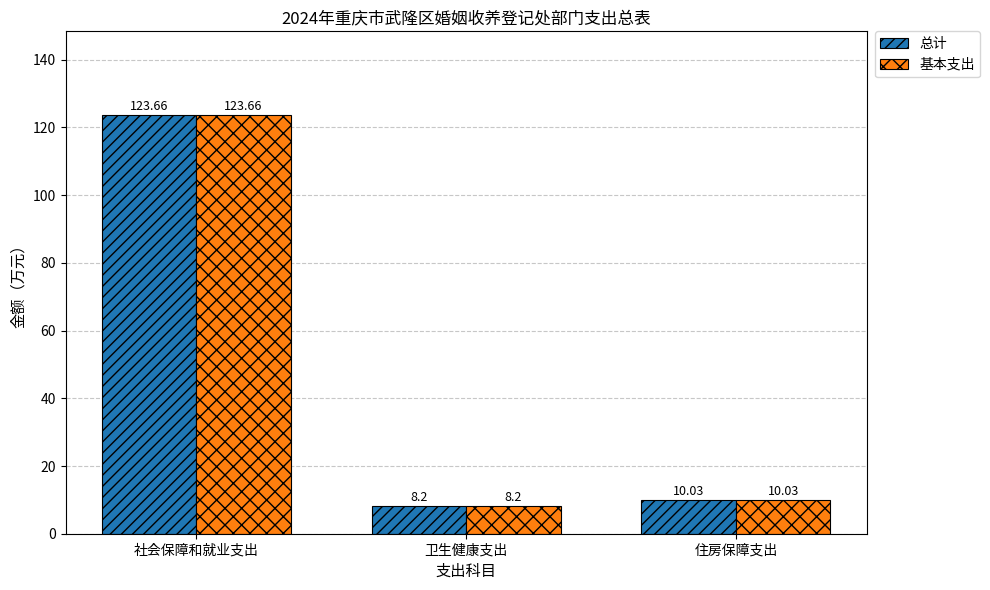

How many categories are shown in the chart?

3